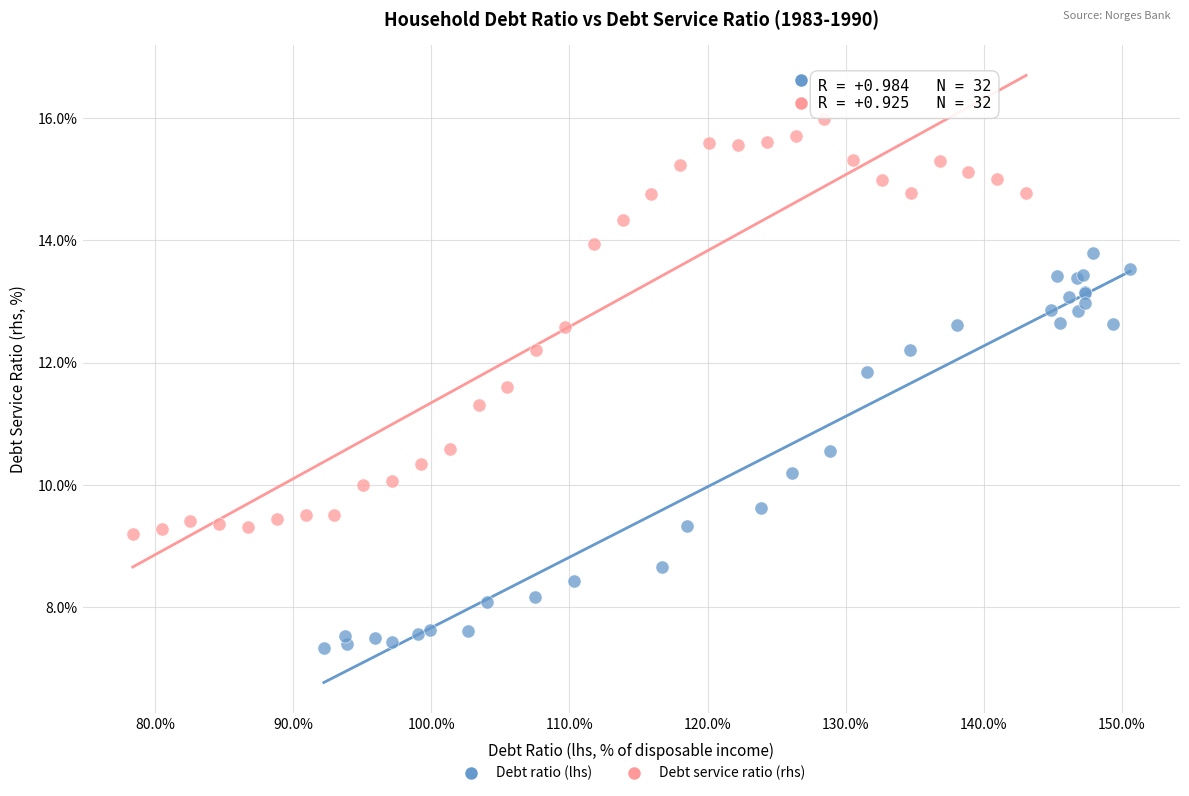

What are all the series names shown in the legend?

Debt ratio (lhs), Debt service ratio (rhs)